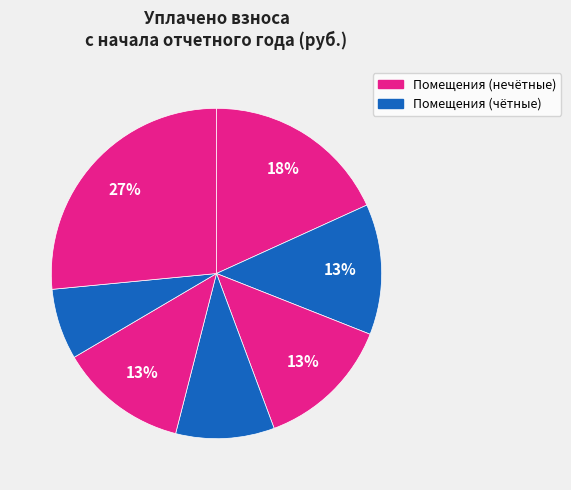

Count the number of slices in the pie.

7